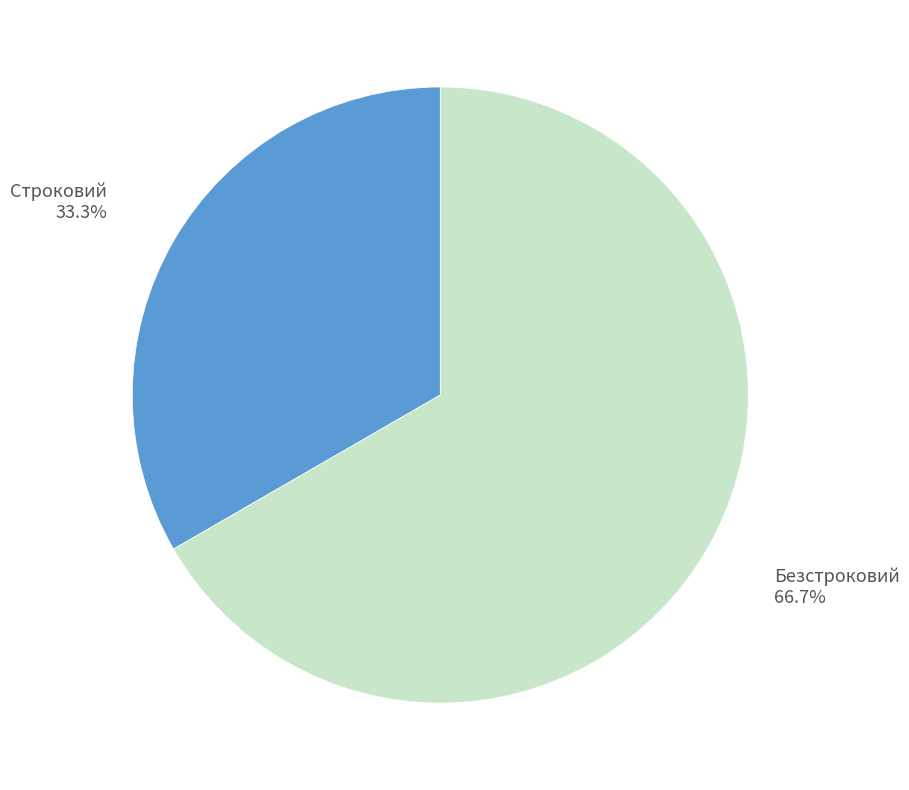

Is Безстроковий the majority of the pie?

Yes